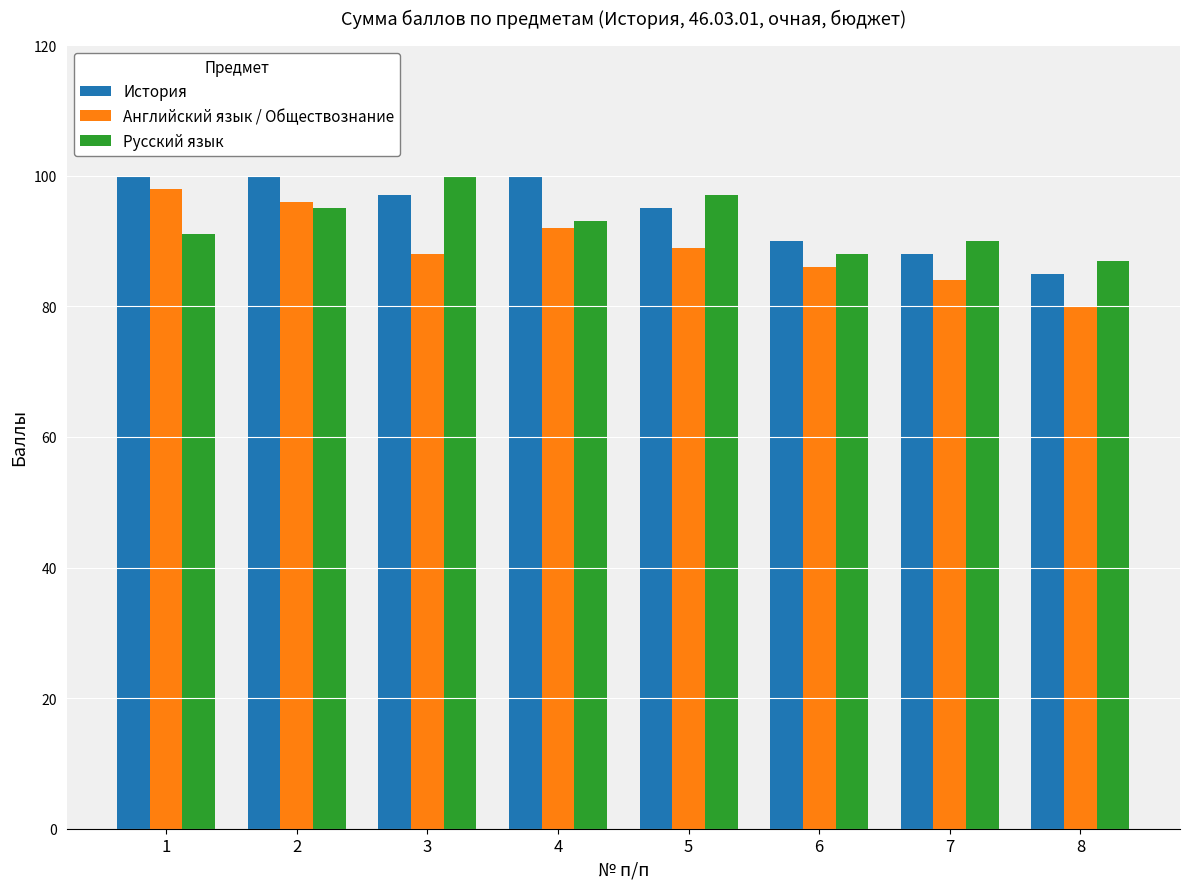

Reading left to right, extract all data points from this chart.

История: 1=100	2=100	3=97	4=100	5=95	6=90	7=88	8=85
Английский язык / Обществознание: 1=98	2=96	3=88	4=92	5=89	6=86	7=84	8=80
Русский язык: 1=91	2=95	3=100	4=93	5=97	6=88	7=90	8=87